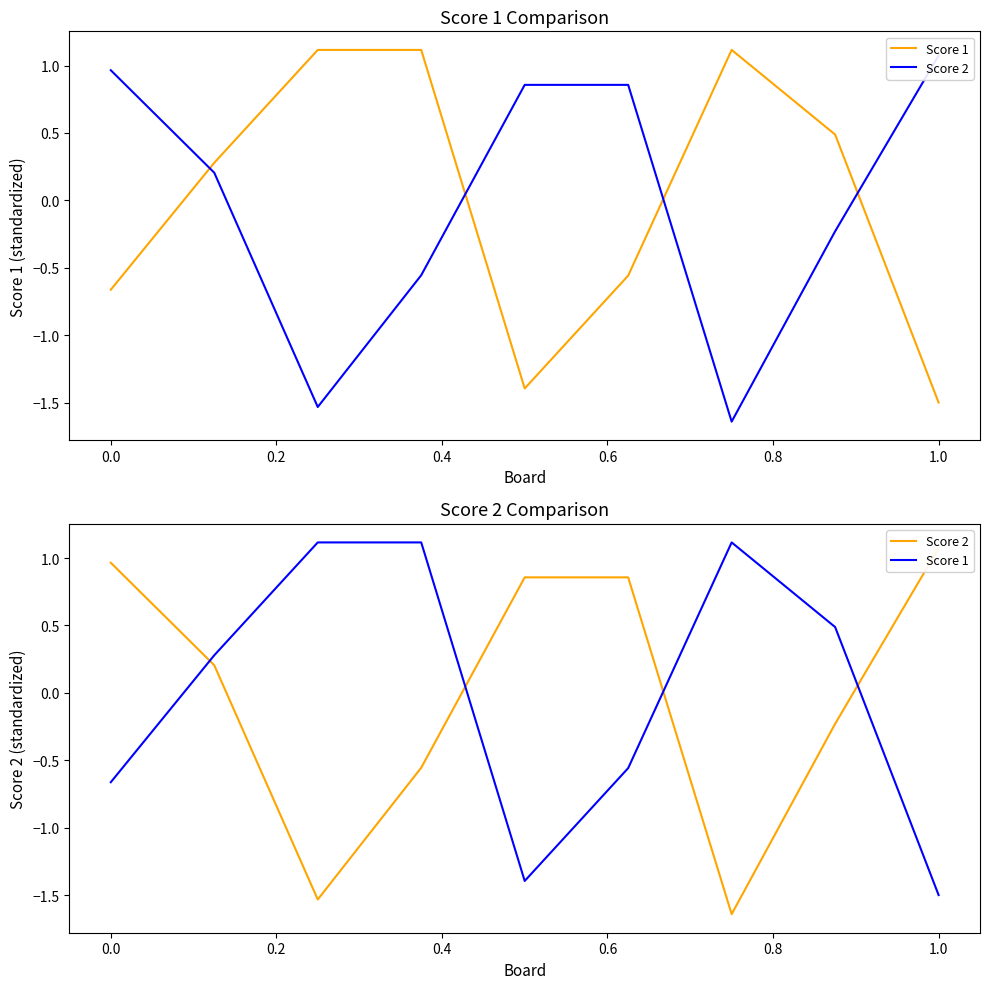

Reading left to right, transcribe all the data shown in this chart.

Score 1: -0.7	0.3	1.1	1.1	-1.4	-0.6	1.1	0.5	-1.5
Score 2: 1.0	0.2	-1.5	-0.6	0.9	0.9	-1.6	-0.2	1.1